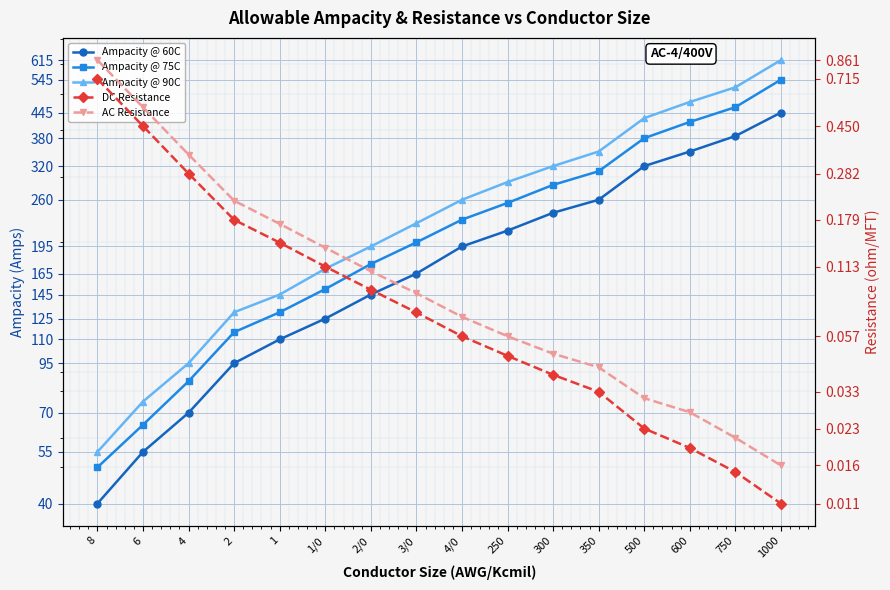

Rank the series at 350 from lowest to highest value.

DC Resistance, AC Resistance, Ampacity @ 60C, Ampacity @ 75C, Ampacity @ 90C